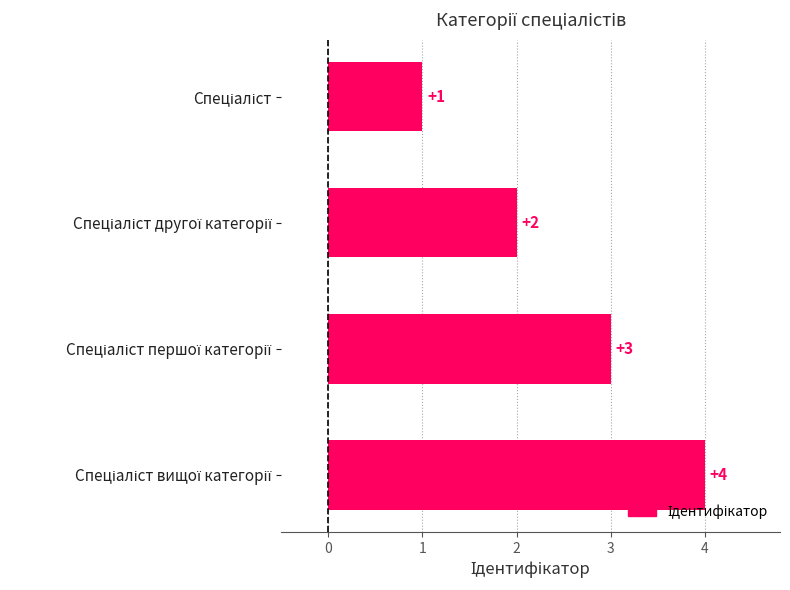

What is the maximum value shown in the chart?

4